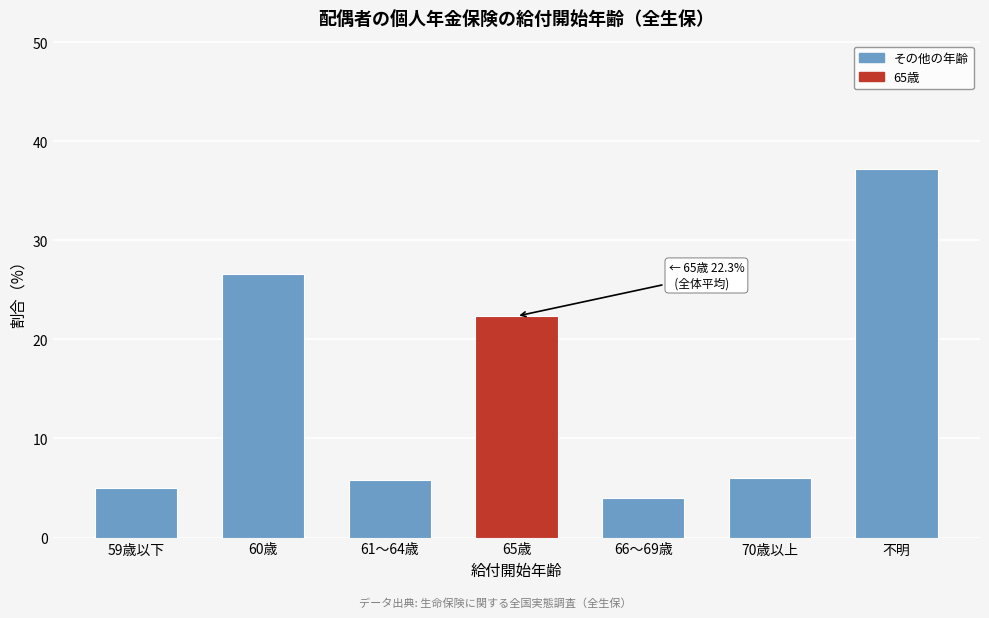

Reading left to right, transcribe all the data shown in this chart.

5.0	26.6	5.8	22.3	4.0	6.1	37.1